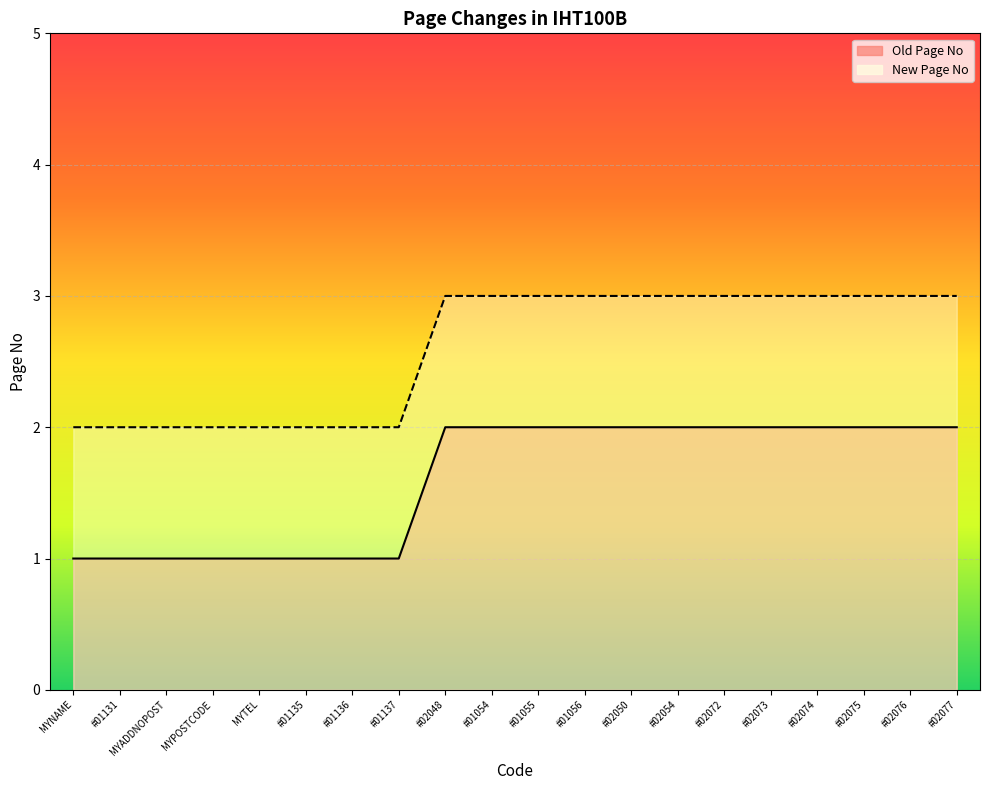

What is the minimum value shown in the chart?

1